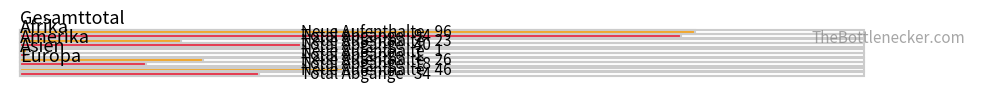

At which category is the sum across all series the highest?

Gesamttotal